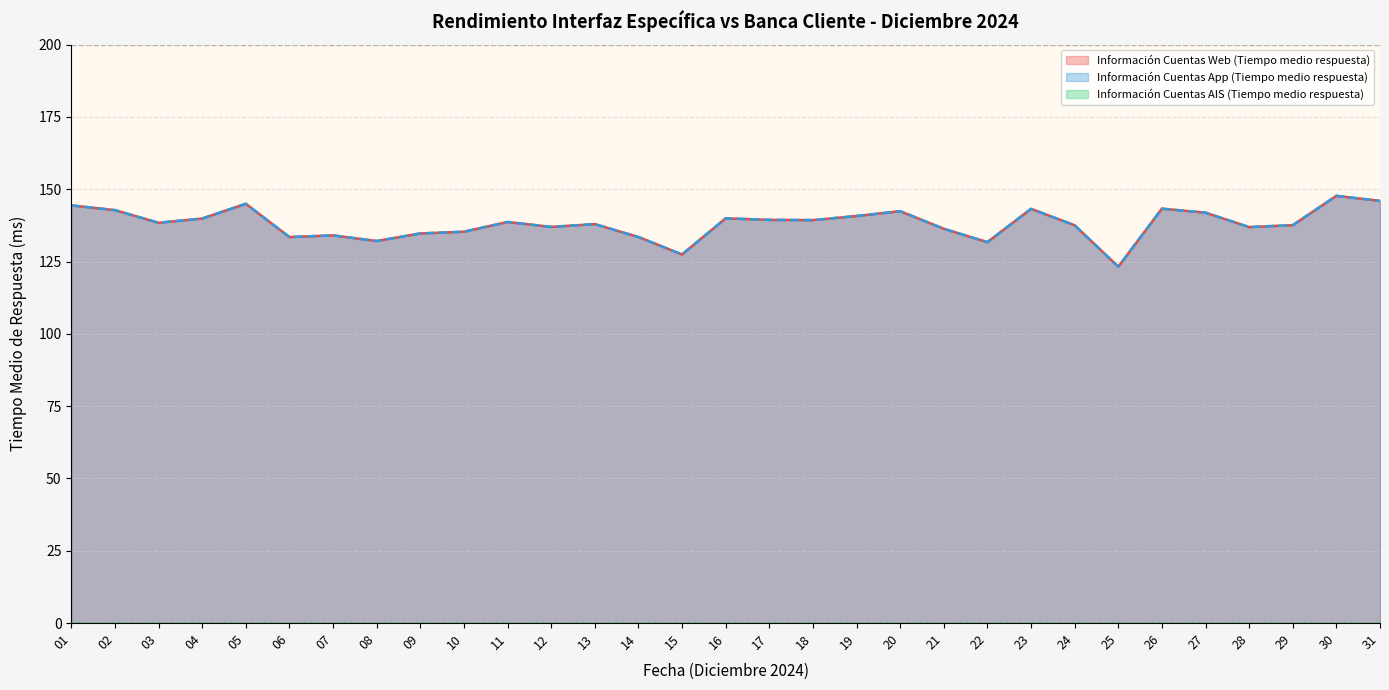

Does the chart display data point markers on the line(s)?

No